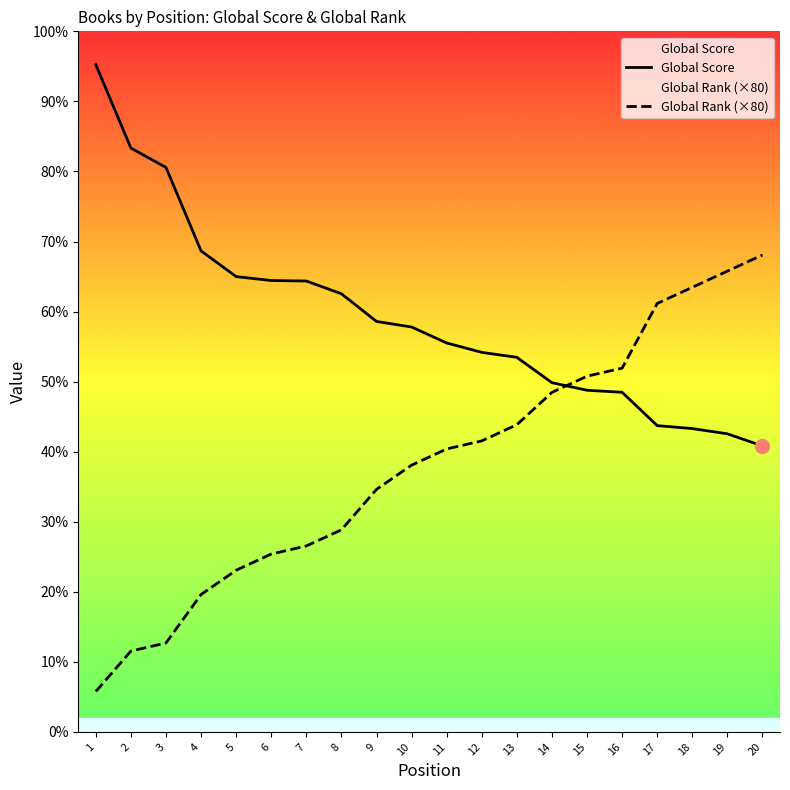

How many times do Global Score and Global Rank (×80) cross each other?

1